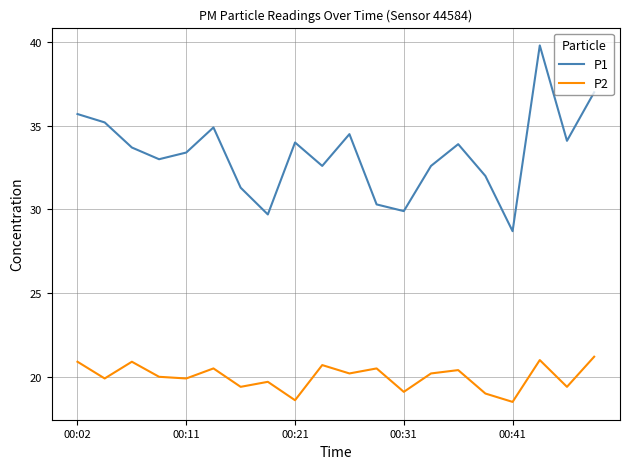

True or false: P2 and P1 intersect in this chart.

False